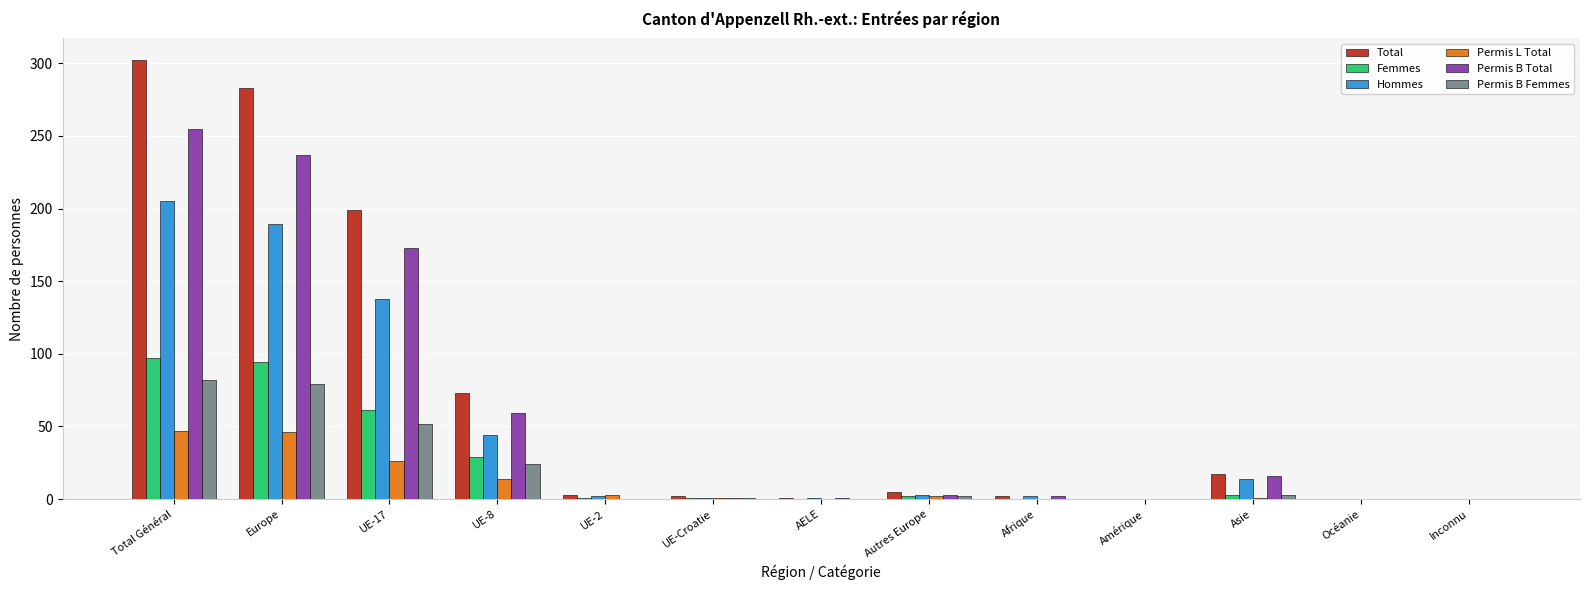

Is the value of Permis B Total at Europe greater than the value of Femmes at UE-Croatie?

Yes